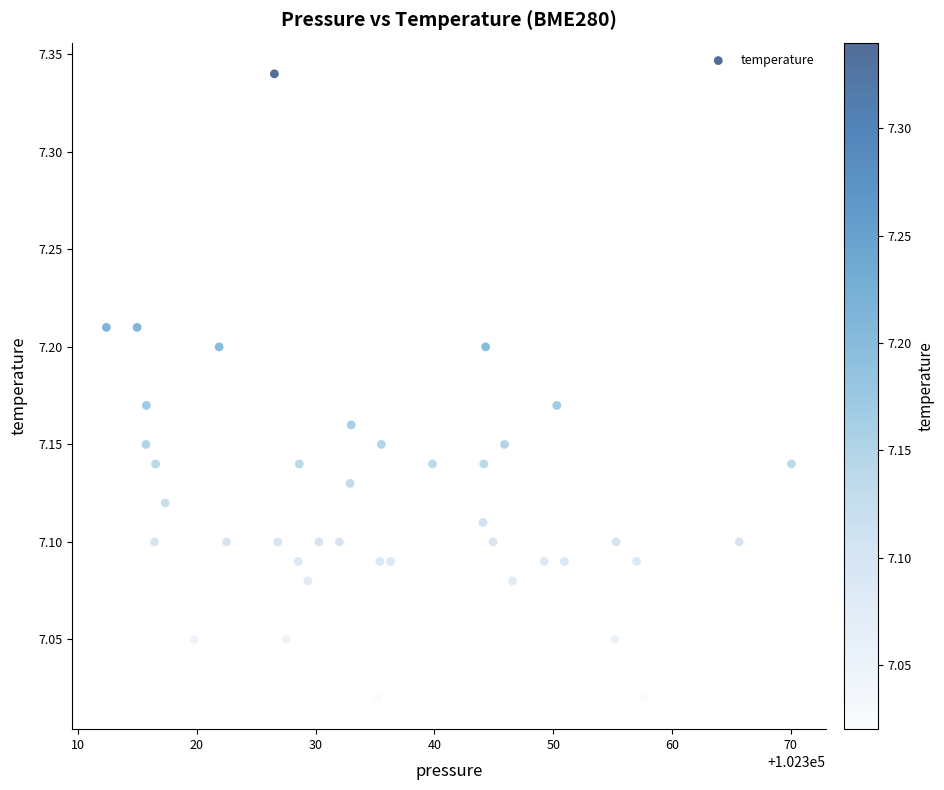

What is the range of X values (max minus min)?

57.7